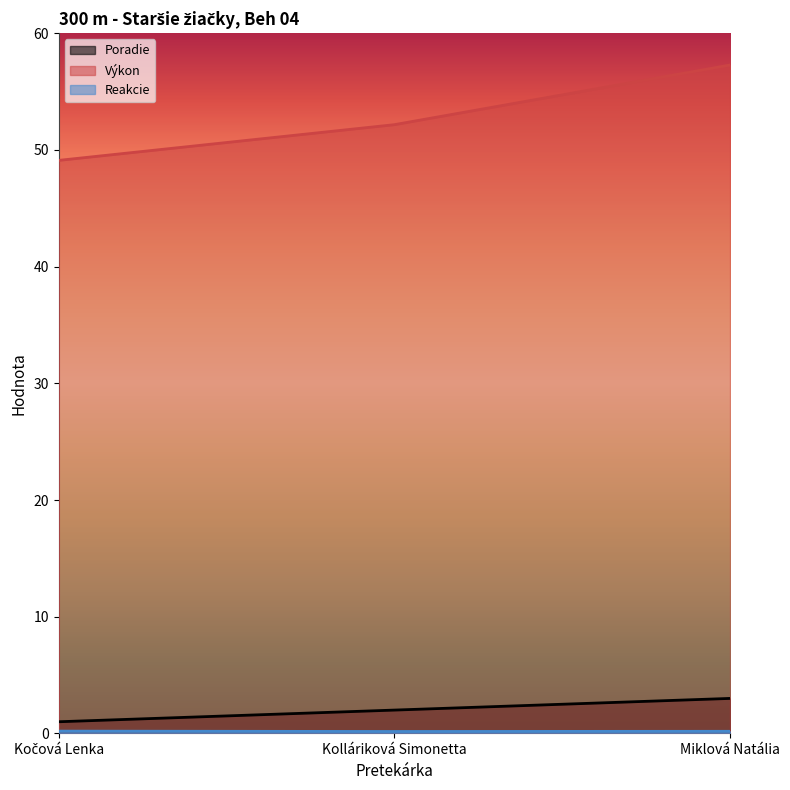

At how many categories does at least one series exceed 52?

2